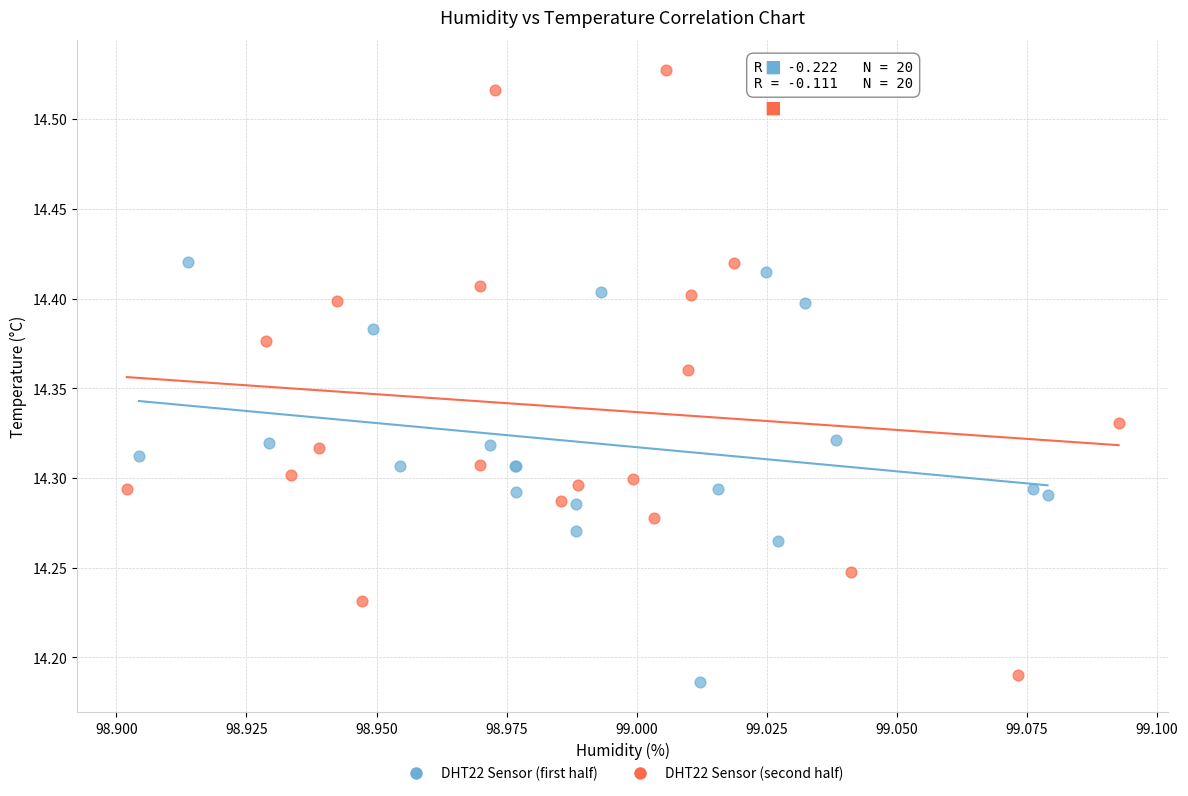

What are all the series names shown in the legend?

DHT22 Sensor (first half), DHT22 Sensor (second half)